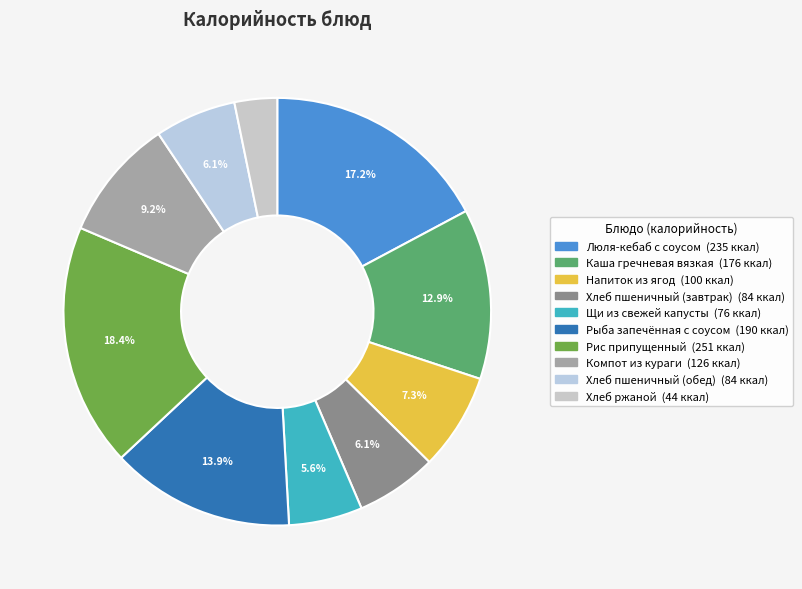

To the nearest percent, what portion does Компот из кураги represent?

9%